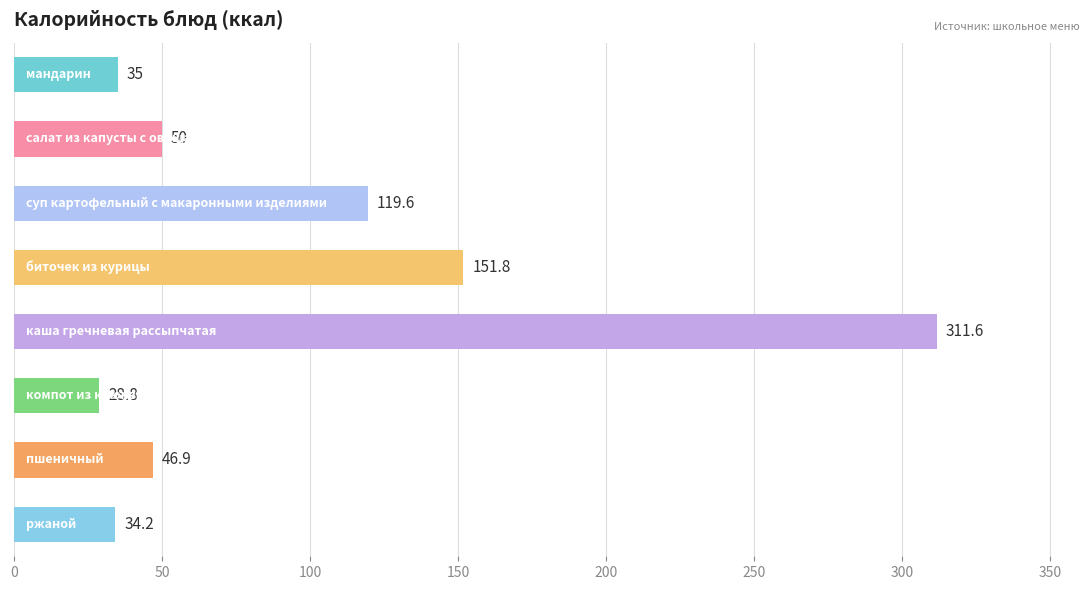

Reading bottom to top, extract all data points from this chart.

34.2	46.9	28.8	311.6	151.8	119.6	50.0	35.0